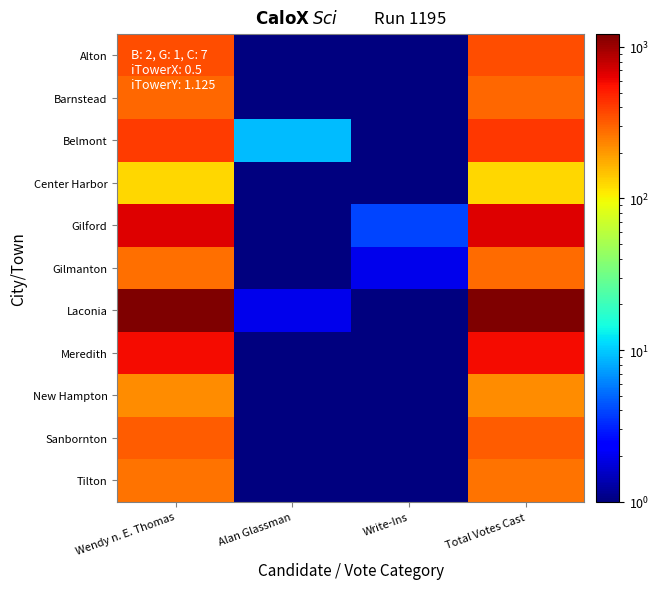

At how many categories does at least one series exceed 768?

2